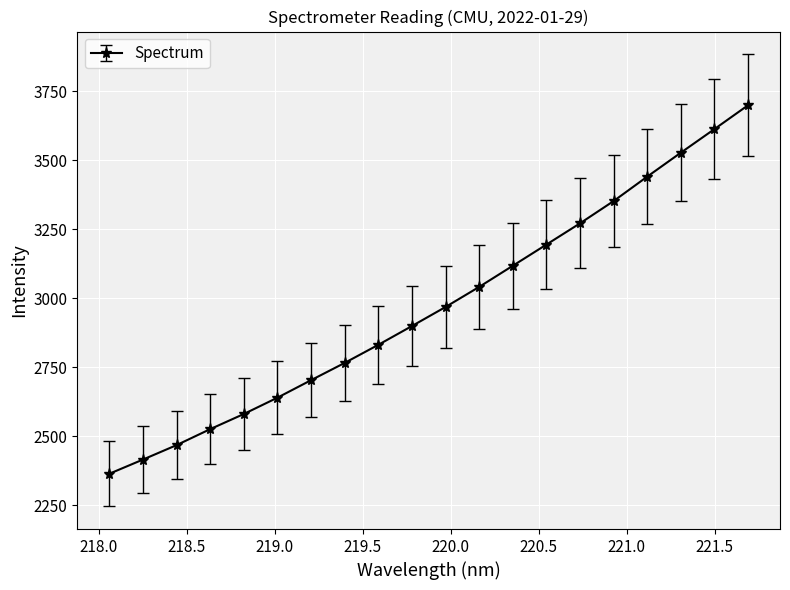

What is the value of the 16th point from the left?

3352.8